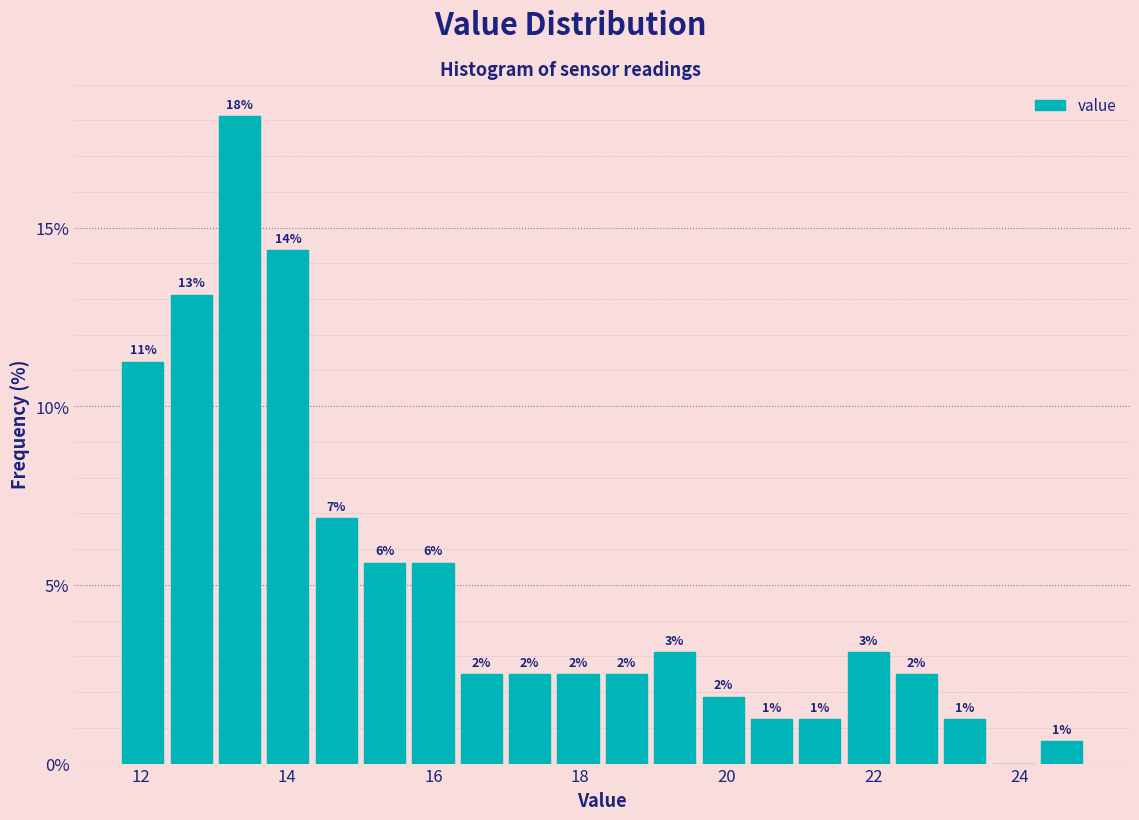

Read against the x-axis, roughly where is the centre of the tallest bar?

13.4